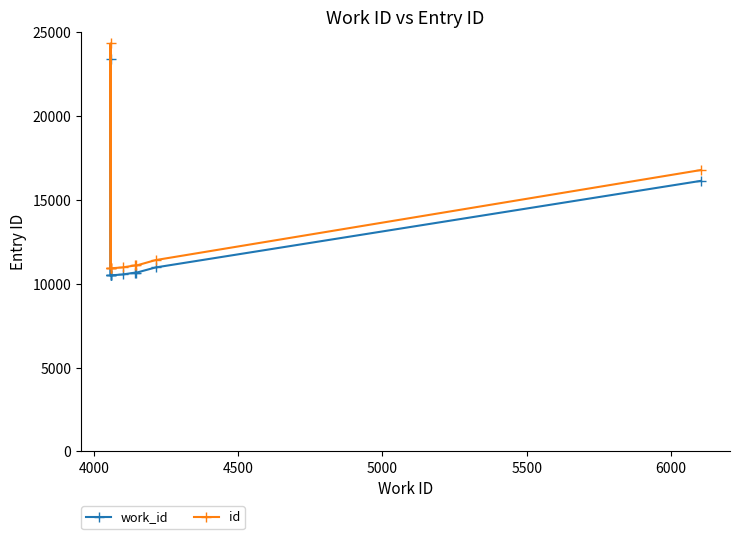

The value of id at 6000 is 3209.5. True or false?

False